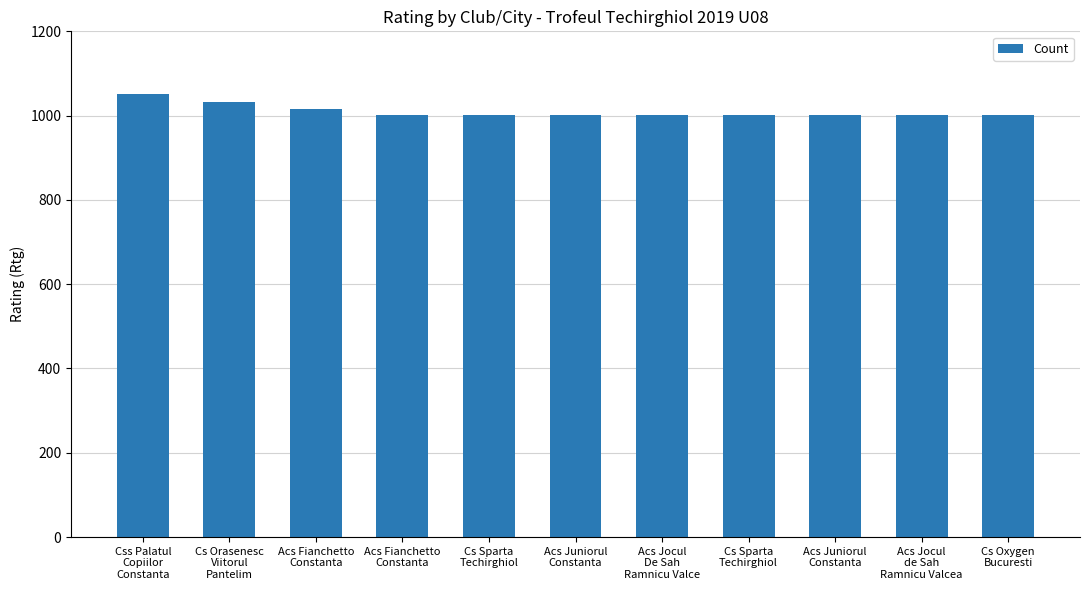

Read the value at Css Palatul
Copiilor
Constanta, to the nearest 10.

1050